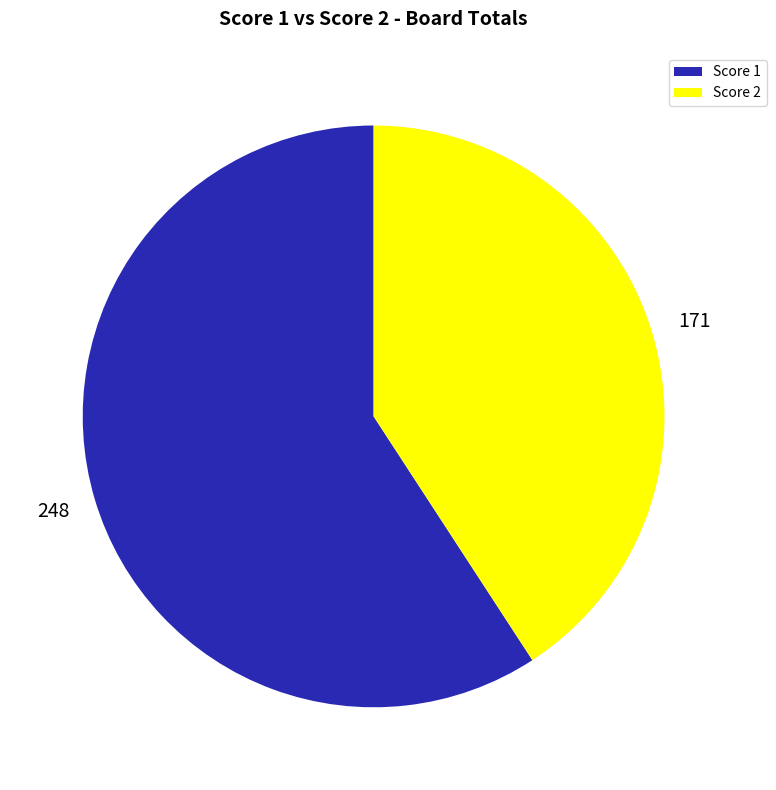

Is there a majority slice in this chart?

Yes